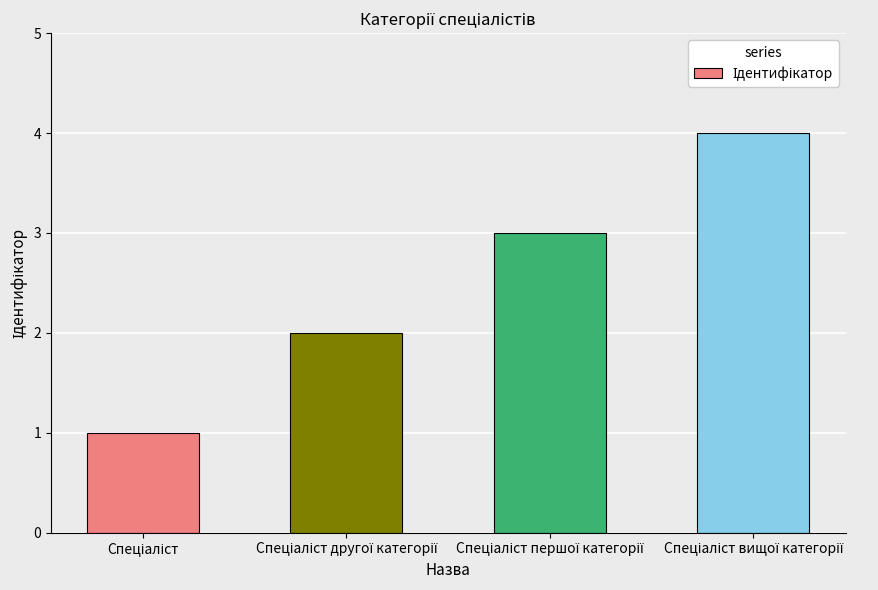

How many distinct data groups are displayed?

1